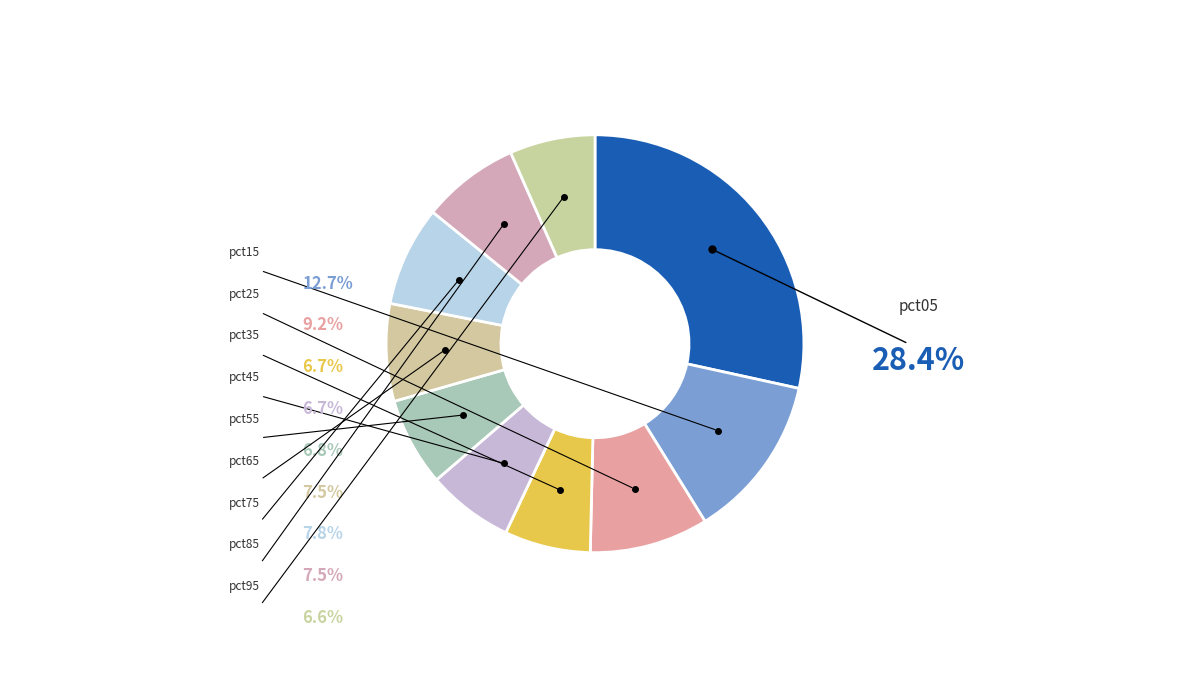

Which category has the biggest portion of the pie?

pct05